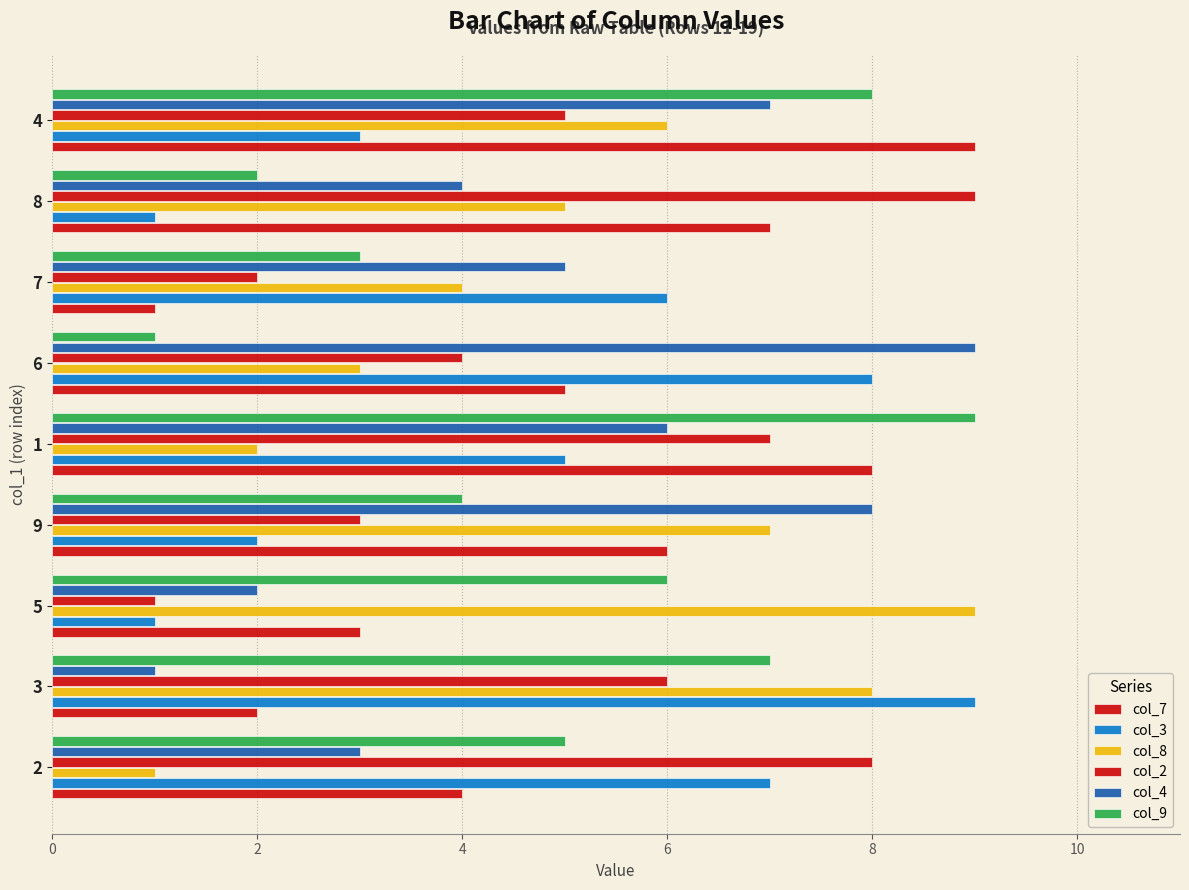

What is the smallest value displayed?

1